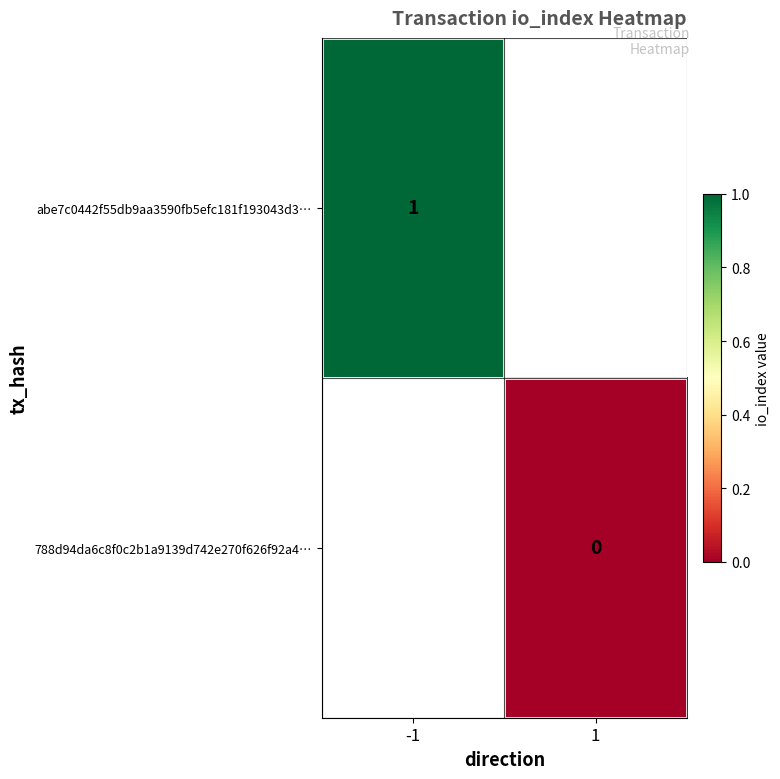

Is it true that abe7c0442f55db9aa3590fb5efc181f193043d3… equals 1 at -1?

True